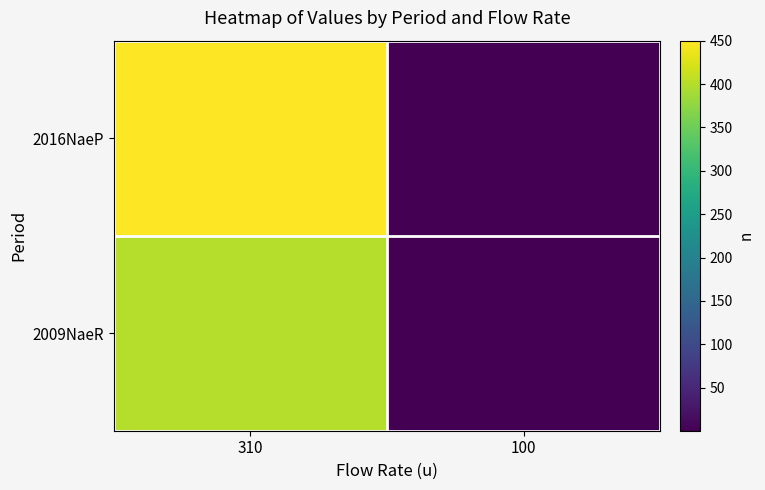

At 310, list the series in order from smallest to largest.

2009NaeR, 2016NaeP